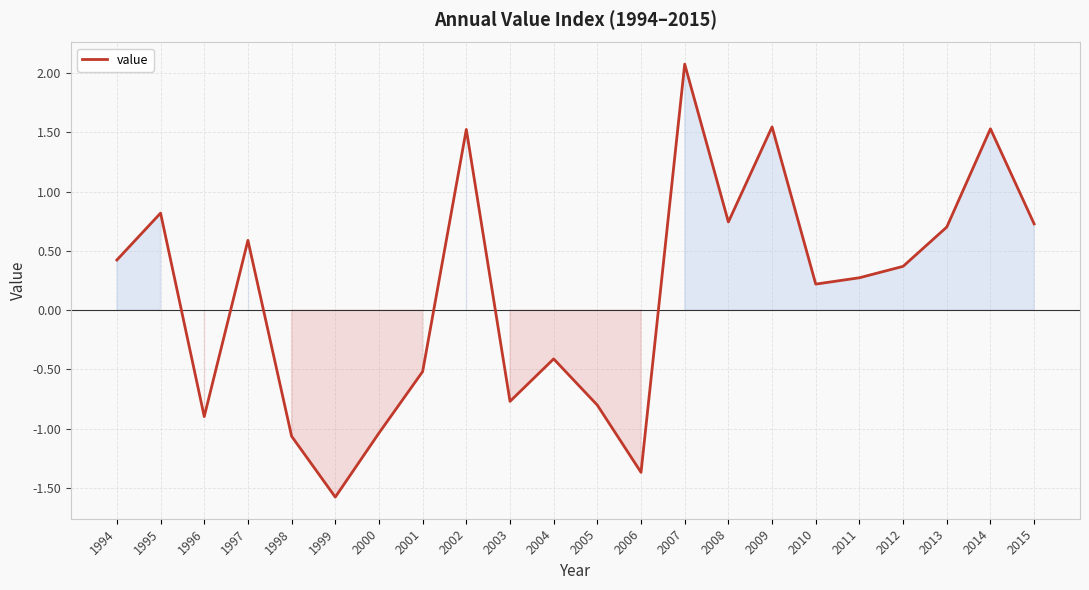

The chart shows a value of 0.2 at 2010. True or false?

True